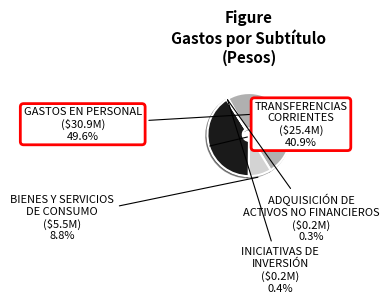

What is the largest slice in the pie chart?

GASTOS EN PERSONAL